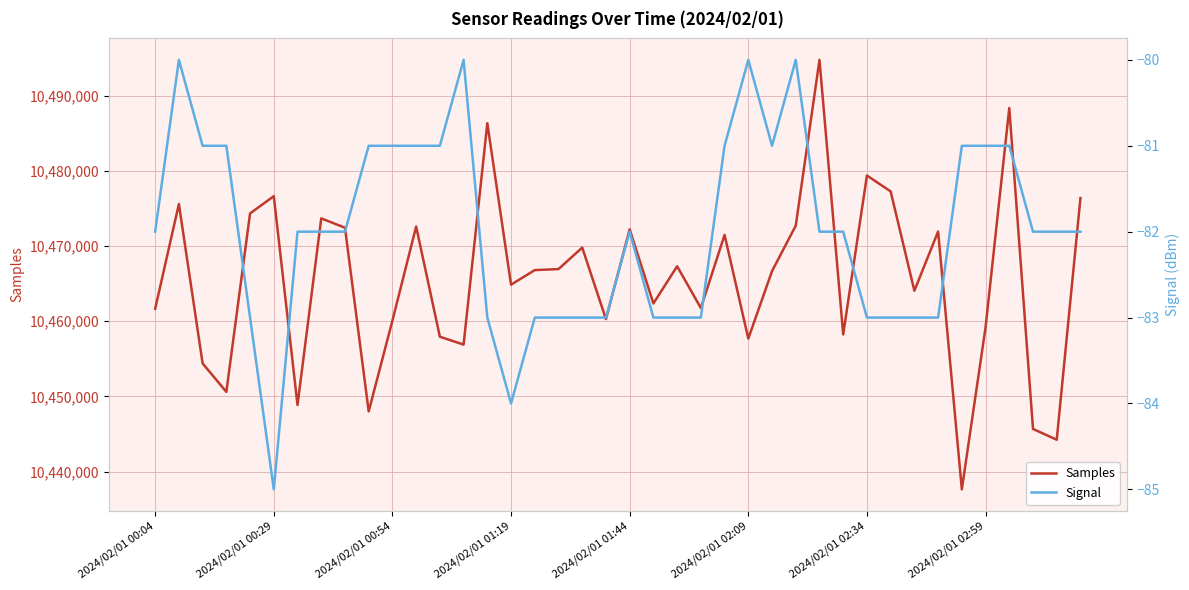

What is the minimum value for Samples?

10437632